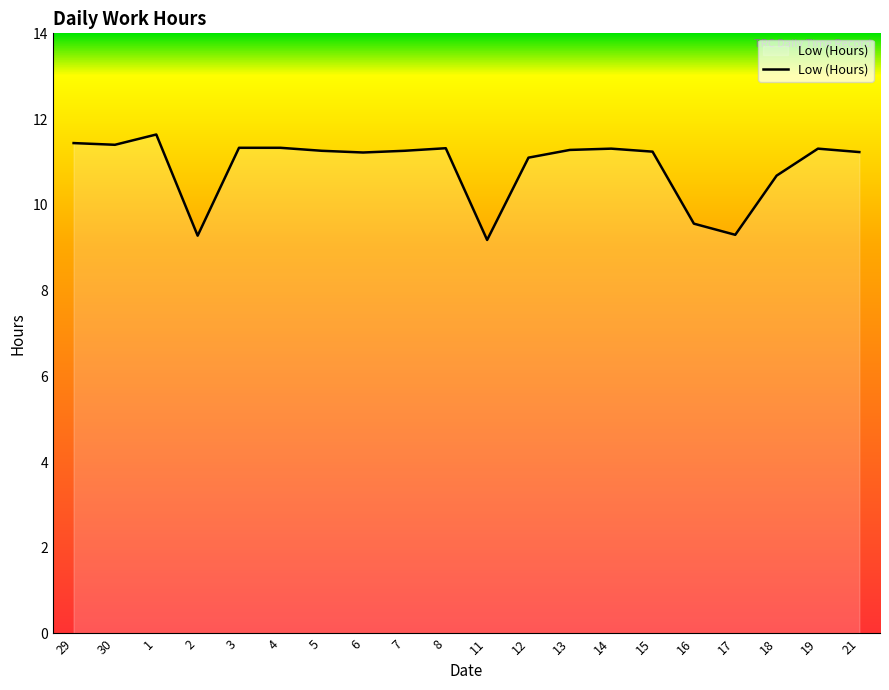

How many lines are shown in the chart?

1